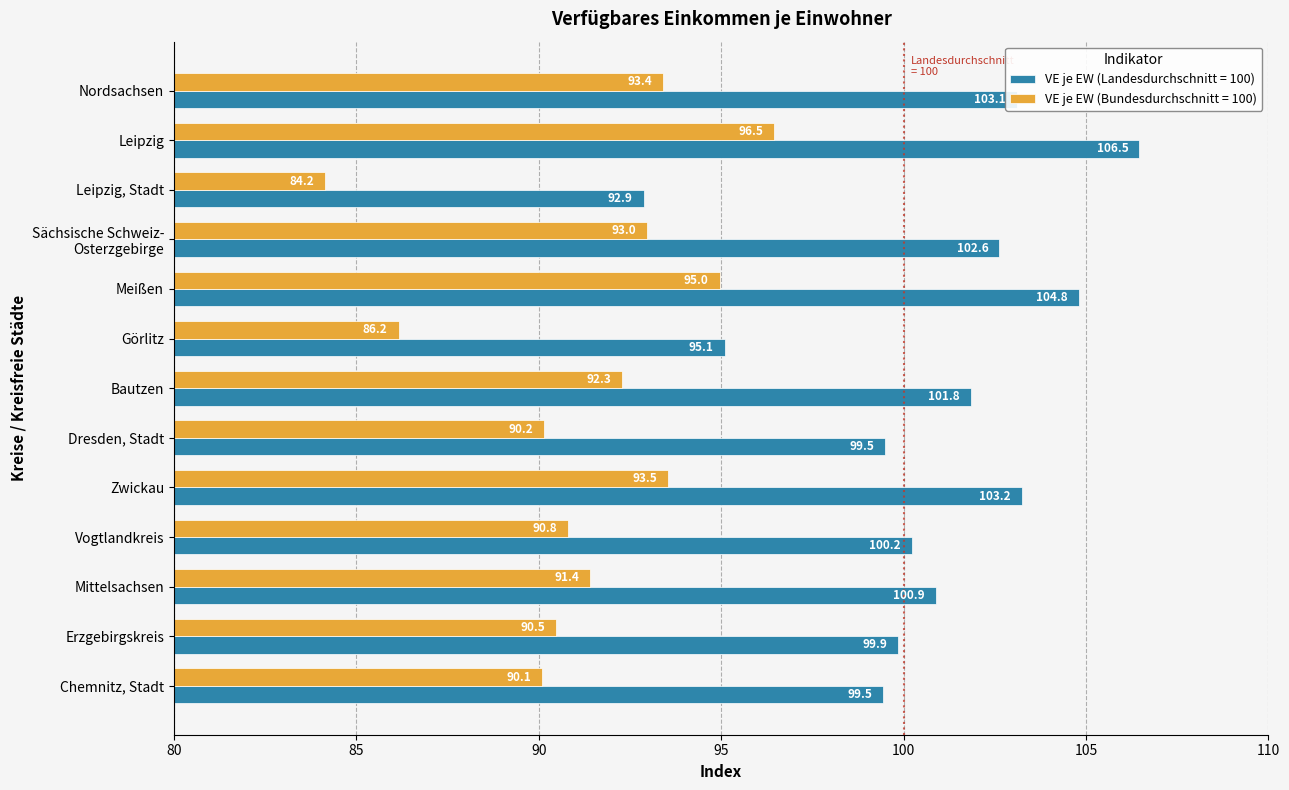

Is it true that VE je EW (Bundesdurchschnitt = 100) equals 27.7 at Nordsachsen?

False